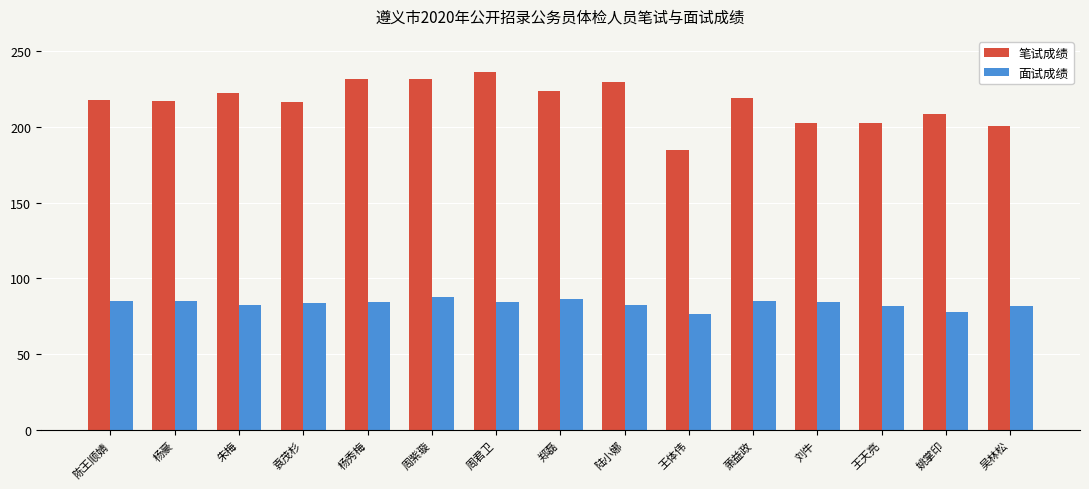

The 面试成绩 series shows 29.4 at 朱梅. True or false?

False